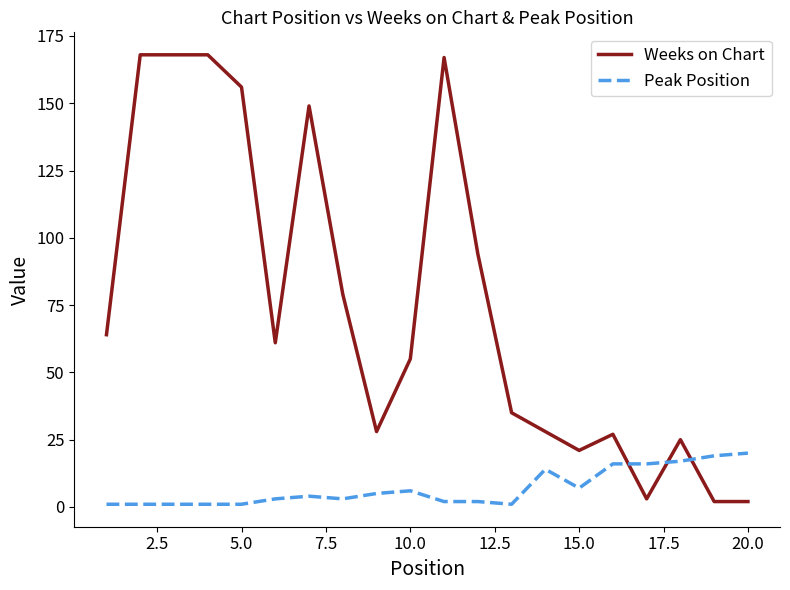

Is this an area chart (filled region under the line)?

No